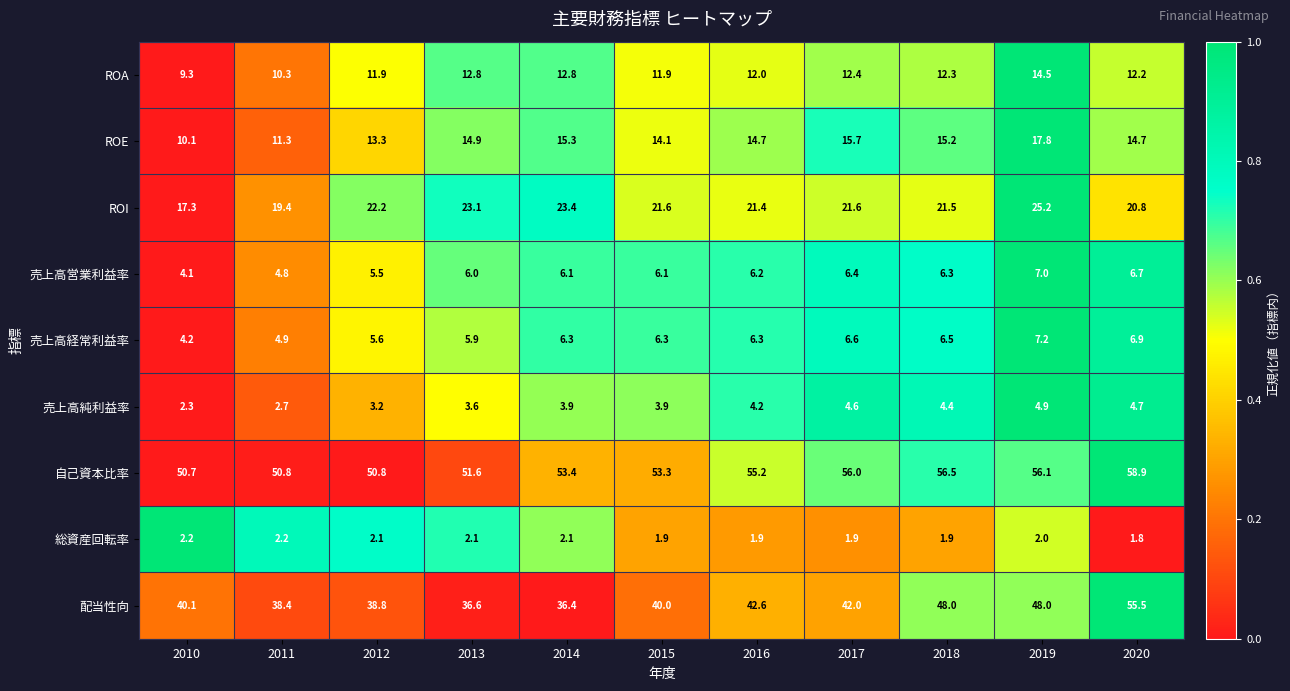

What is the sum of the 売上高経常利益率 values at 2012 and 2017?

12.2